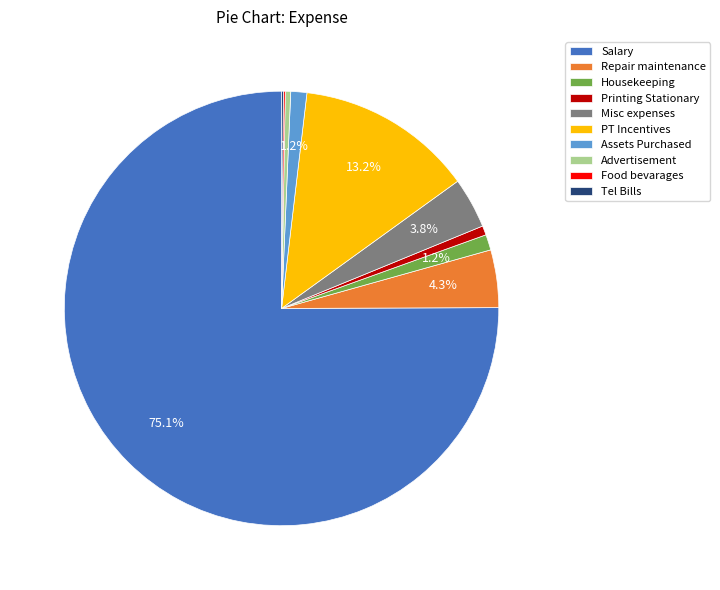

Which slice represents more than half of the pie?

Salary